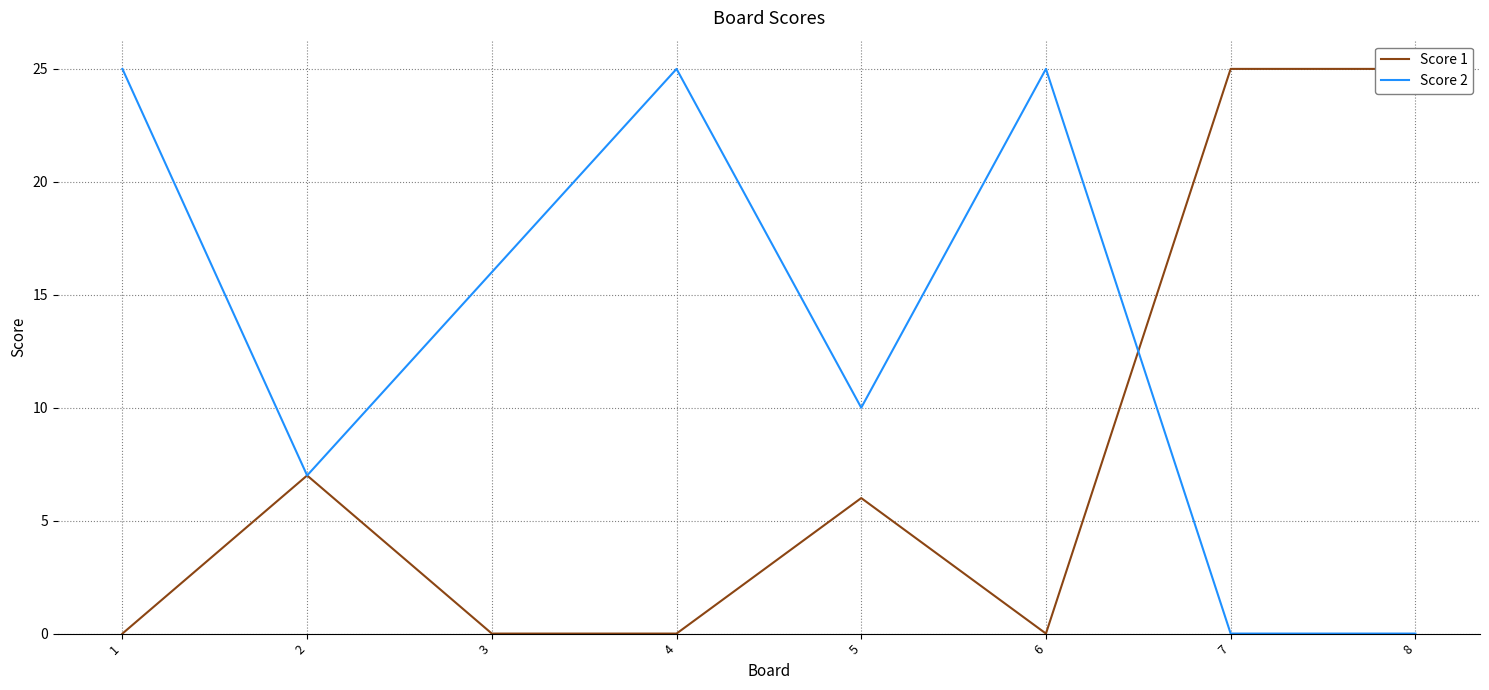

Between 4 and 8, which series saw the biggest shift?

Score 1